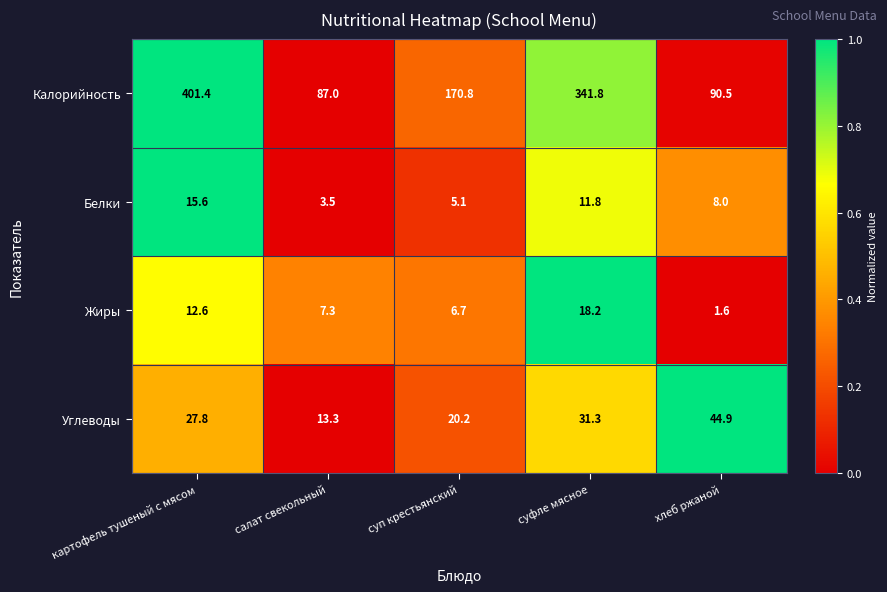

Which category has the lowest value in the Углеводы series?

салат свекольный